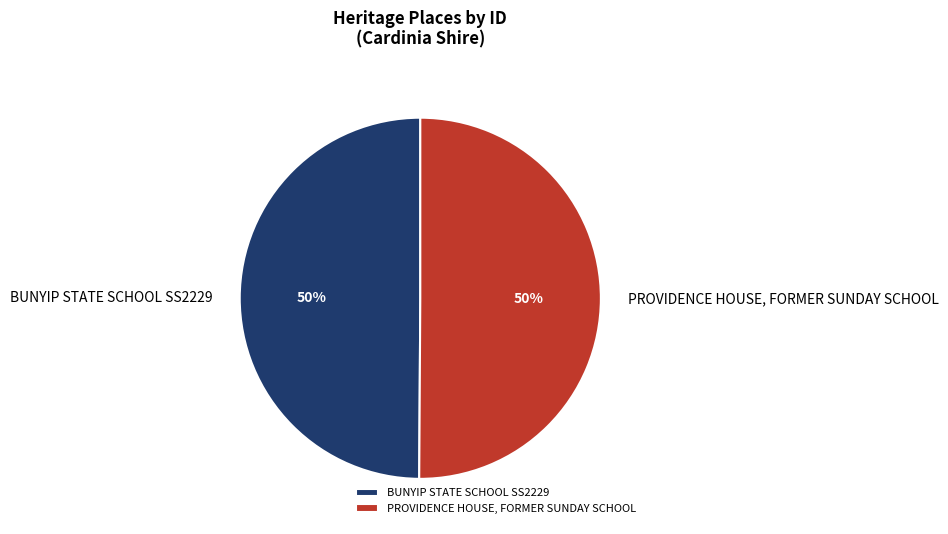

What percentage is the BUNYIP STATE SCHOOL SS2229 slice, to the nearest percent?

50%